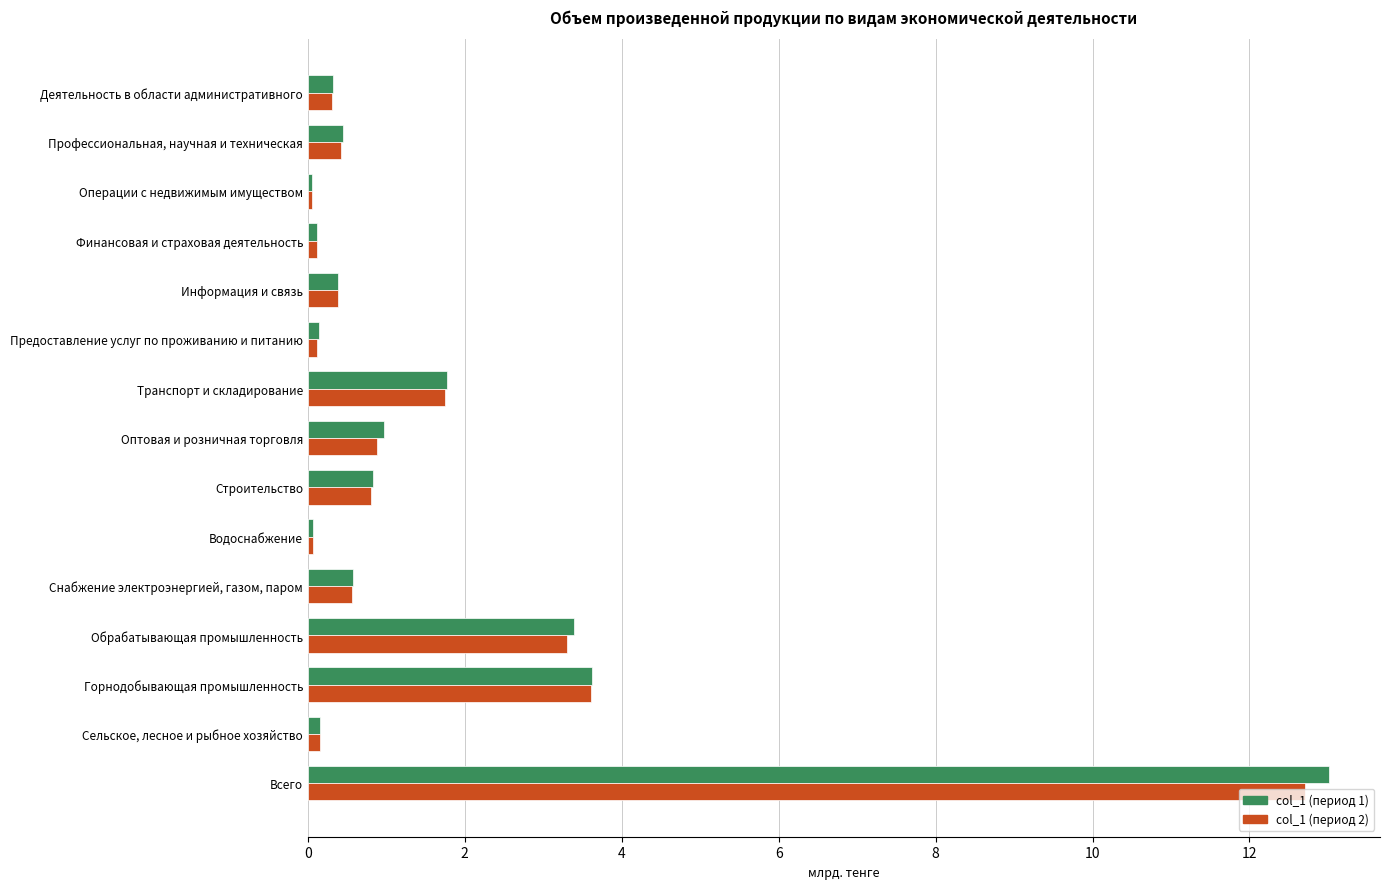

At which category is the sum across all series the highest?

Всего